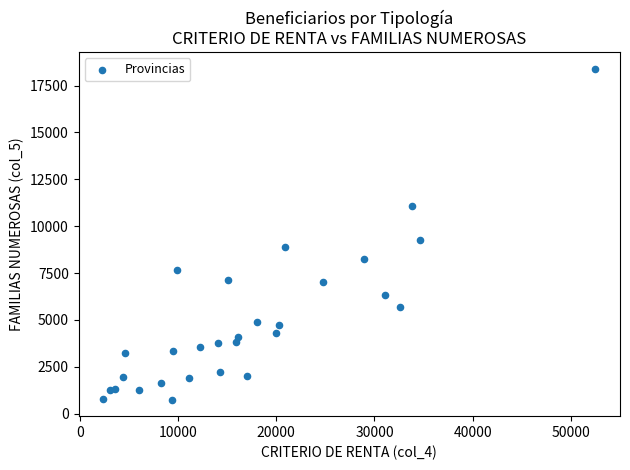

What Y value in the scatter plot is closest to 9572?

9270